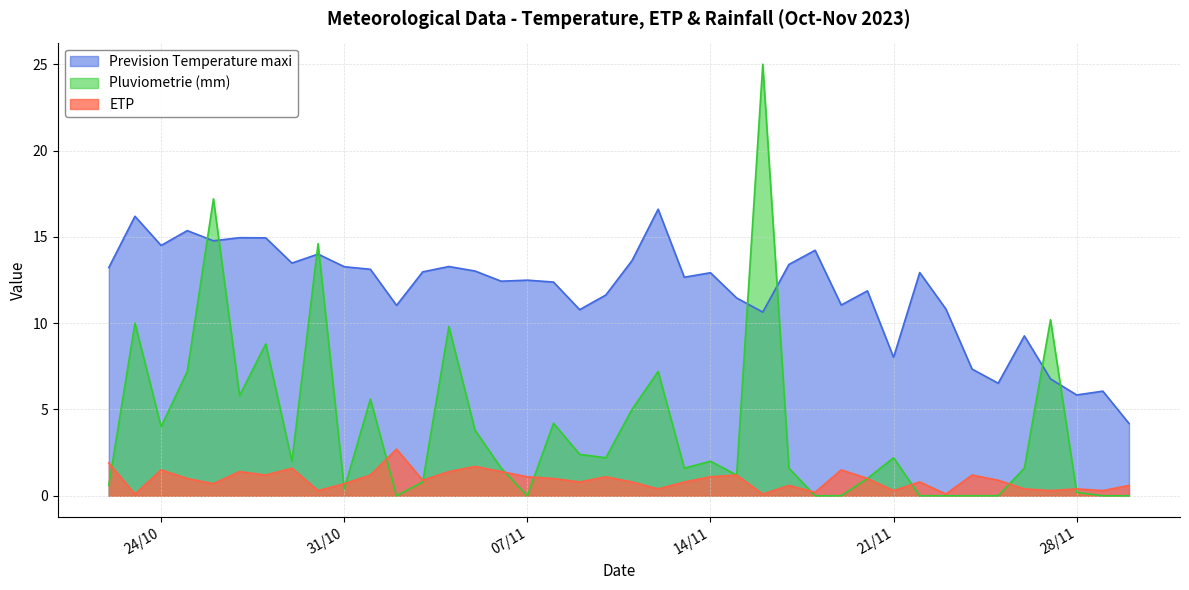

True or false: Prevision Temperature maxi and ETP intersect in this chart.

False